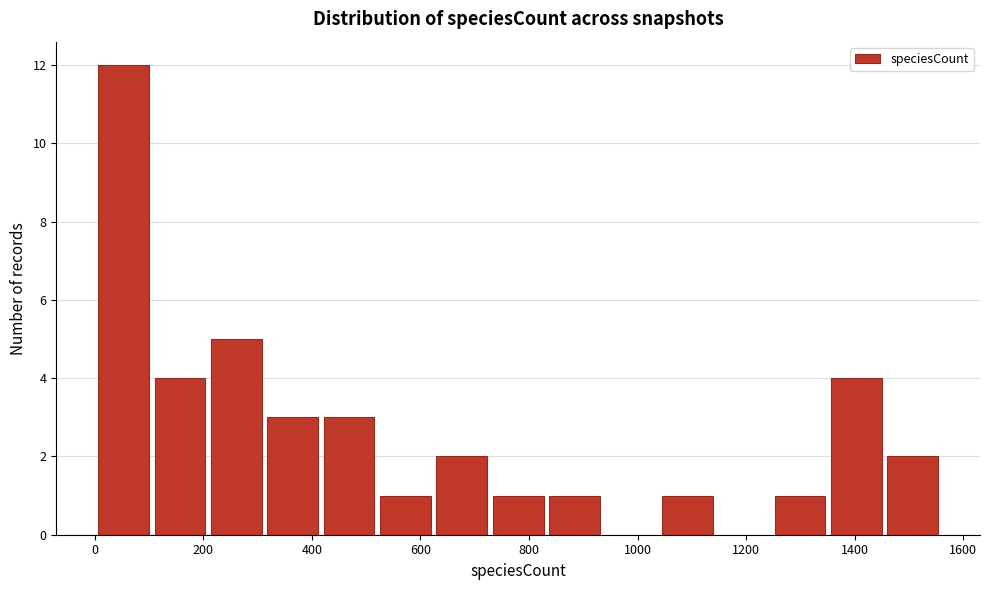

Reading left to right, transcribe this chart: for each bar, give the range it covers on the x-axis and its height. Neither the bar edges nor the heights are printed on the chart, so give them approximately, as read against the axes.

0 to 100: 12
100 to 200: 4
200 to 320: 5
320 to 420: 3
420 to 520: 3
520 to 620: 1
620 to 720: 2
720 to 840: 1
840 to 940: 1
940 to 1040: 0
1040 to 1140: 1
1140 to 1240: 0
1240 to 1360: 1
1360 to 1460: 4
1460 to 1560: 2